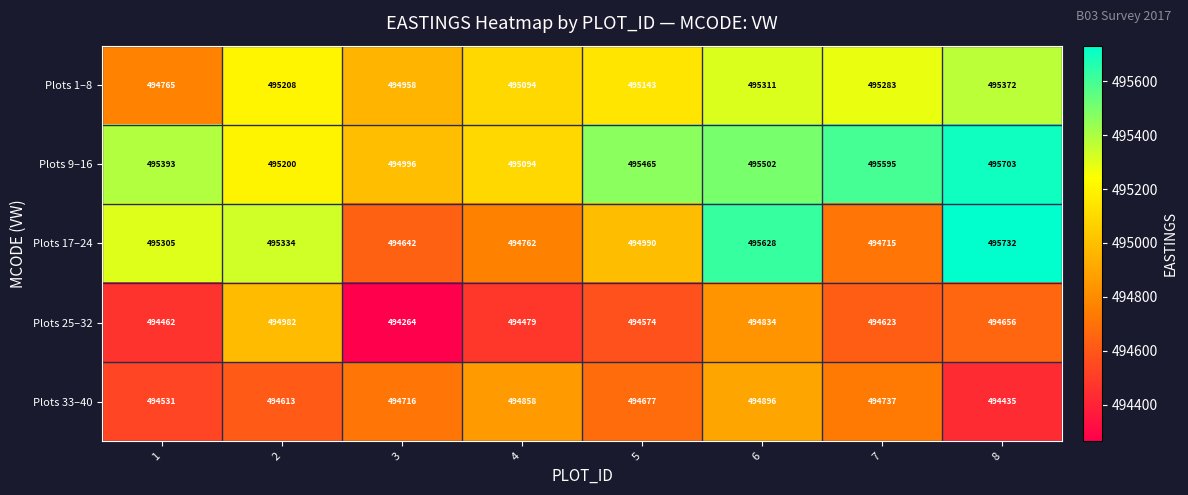

What is the total value across all series at 5?

2474849